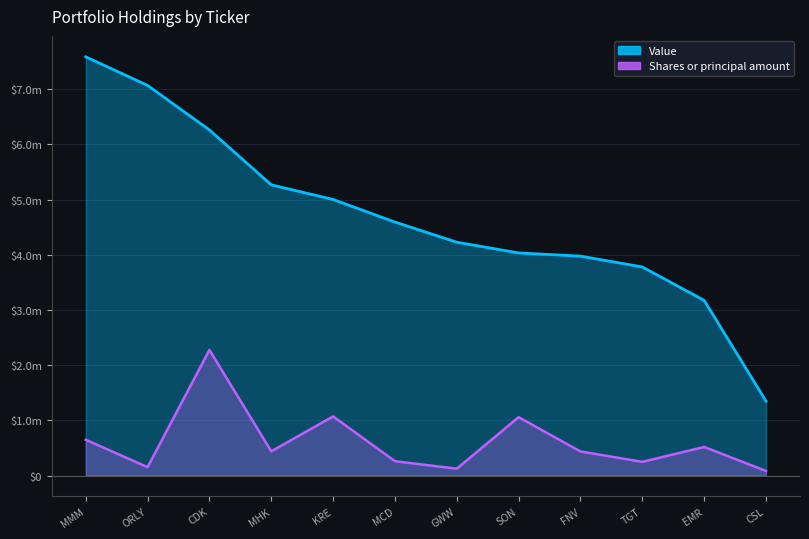

What is the approximate value of Value at GWW?

4227000.0